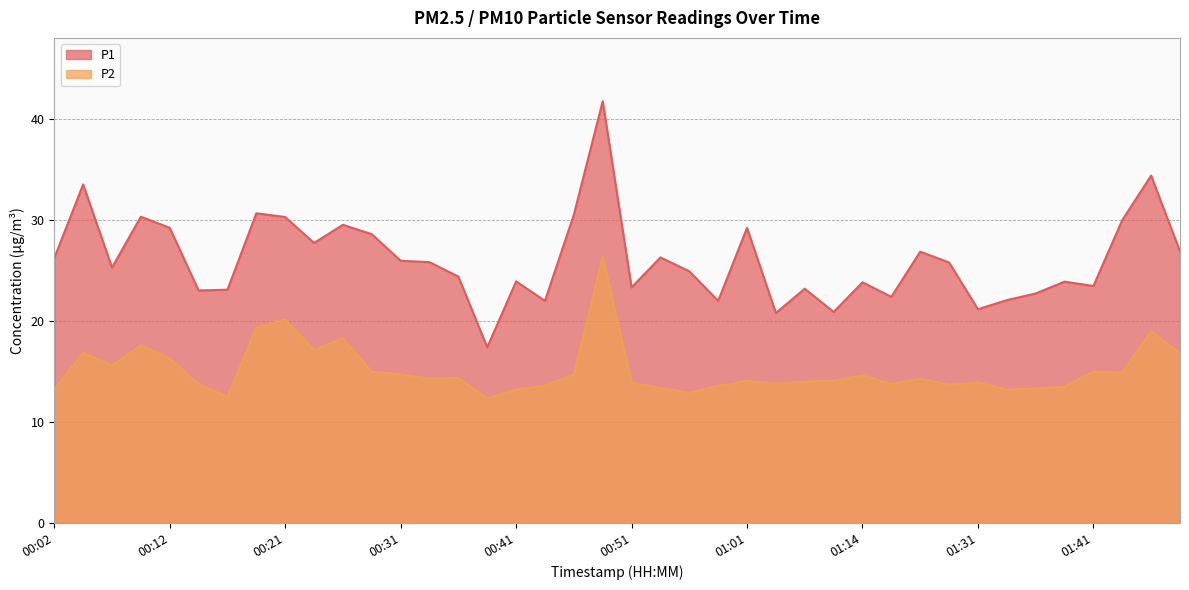

Reading left to right, what are all the values shown in this chart?

P1: 00:02=26.2	00:04=33.5	00:07=25.3	00:09=30.3	00:12=29.2	00:14=23.0	00:17=23.1	00:19=30.7	00:21=30.3	00:24=27.7	00:26=29.5	00:29=28.6	00:31=26.0	00:34=25.8	00:36=24.4	00:38=17.4	00:41=23.9	00:43=22.0	00:46=30.5	00:48=41.8	00:51=23.3	00:53=26.3	00:56=24.9	00:58=22.0	01:01=29.2	01:03=20.8	01:06=23.2	01:08=20.9	01:14=23.8	01:21=22.4	01:26=26.9	01:29=25.8	01:31=21.2	01:34=22.1	01:36=22.7	01:39=23.9	01:41=23.5	01:54=30.0	01:57=34.4	02:02=26.9
P2: 00:02=13.2	00:04=16.9	00:07=15.6	00:09=17.6	00:12=16.3	00:14=13.8	00:17=12.5	00:19=19.3	00:21=20.2	00:24=17.1	00:26=18.3	00:29=15.0	00:31=14.7	00:34=14.3	00:36=14.4	00:38=12.3	00:41=13.2	00:43=13.6	00:46=14.7	00:48=26.3	00:51=13.9	00:53=13.4	00:56=12.9	00:58=13.6	01:01=14.1	01:03=13.8	01:06=14.0	01:08=14.1	01:14=14.6	01:21=13.8	01:26=14.3	01:29=13.7	01:31=13.9	01:34=13.2	01:36=13.3	01:39=13.5	01:41=15.0	01:54=14.9	01:57=19.0	02:02=16.8